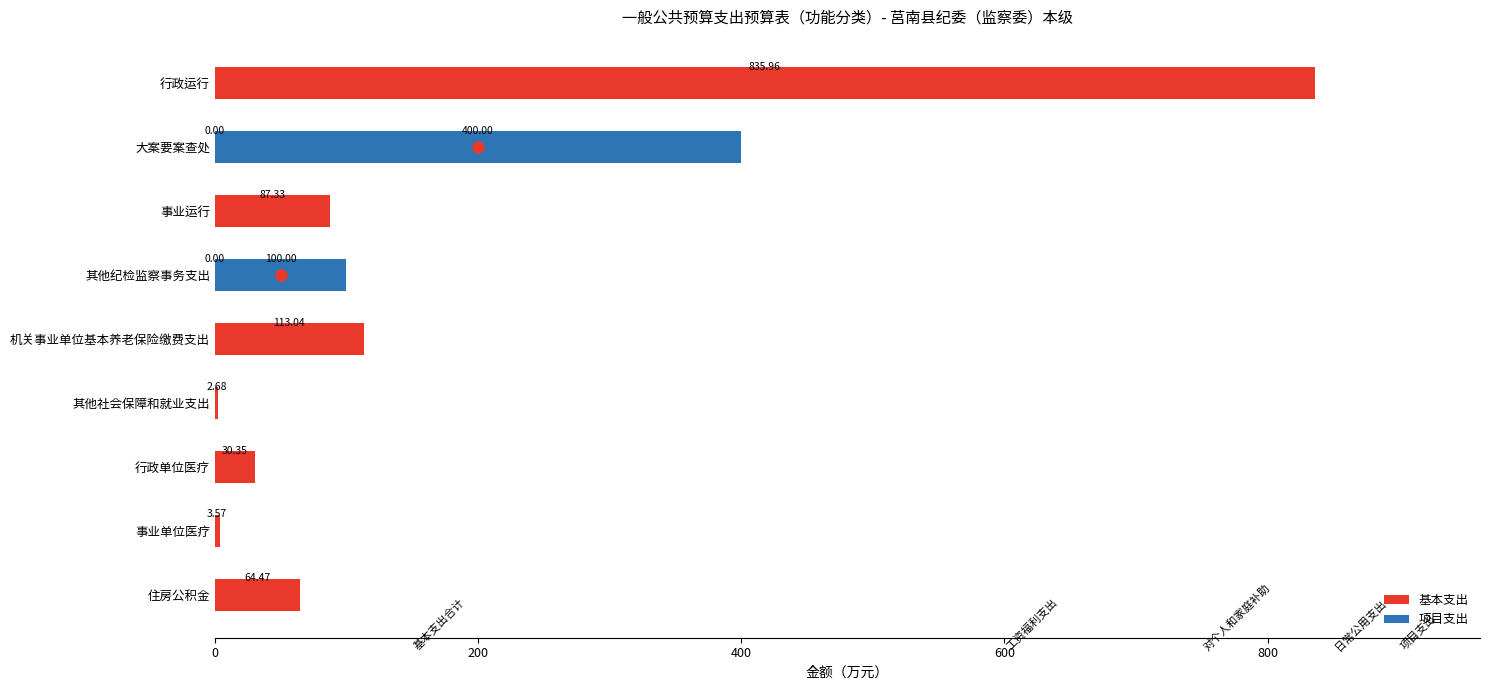

What is the sum of the 基本支出 values at 行政单位医疗 and 行政运行?

866.3